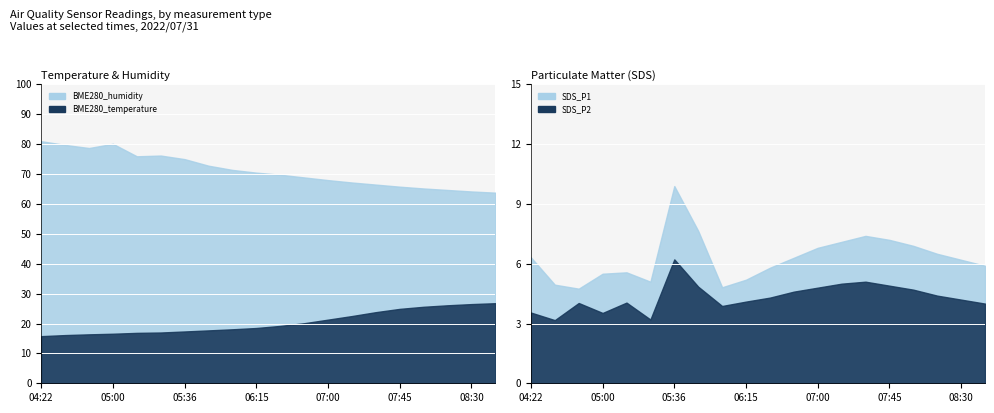

What is the label of the 1st point from the left?

04:22